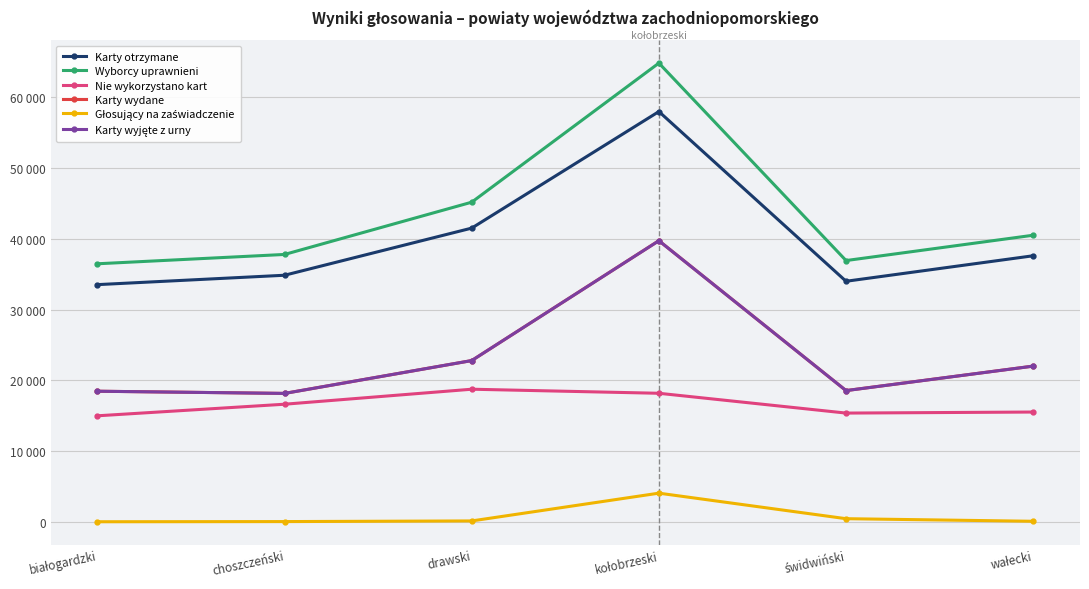

Does the chart have visible grid lines?

Yes